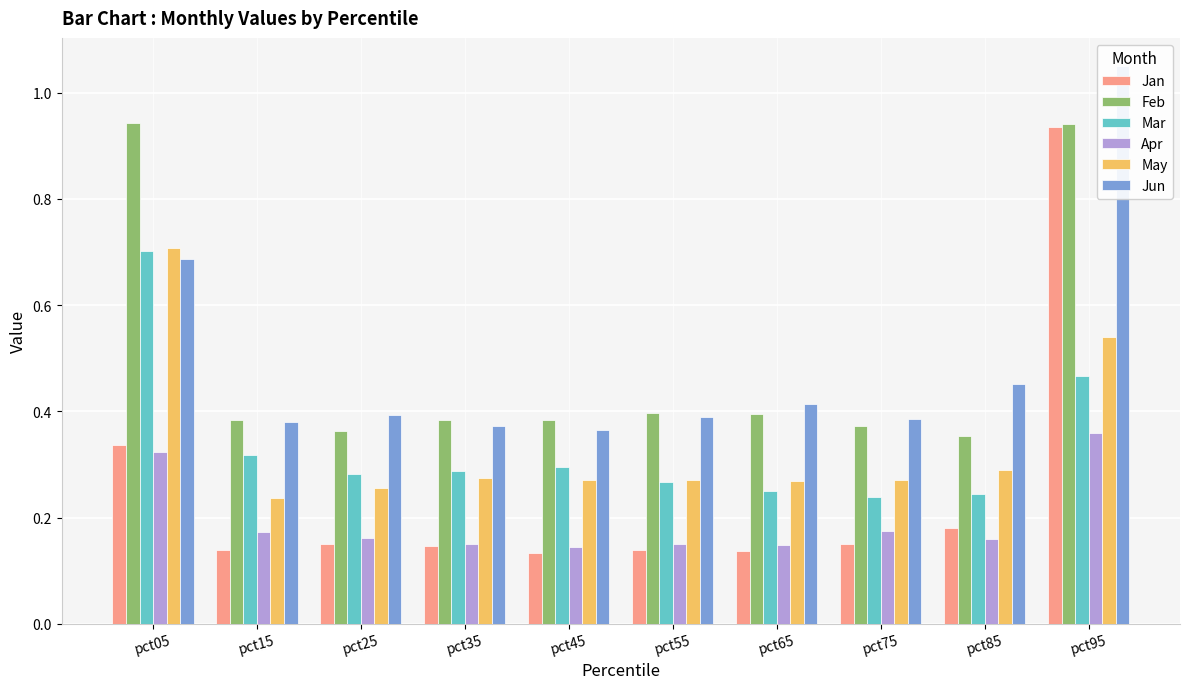

Which has a higher value, pct05 or pct95?

pct95